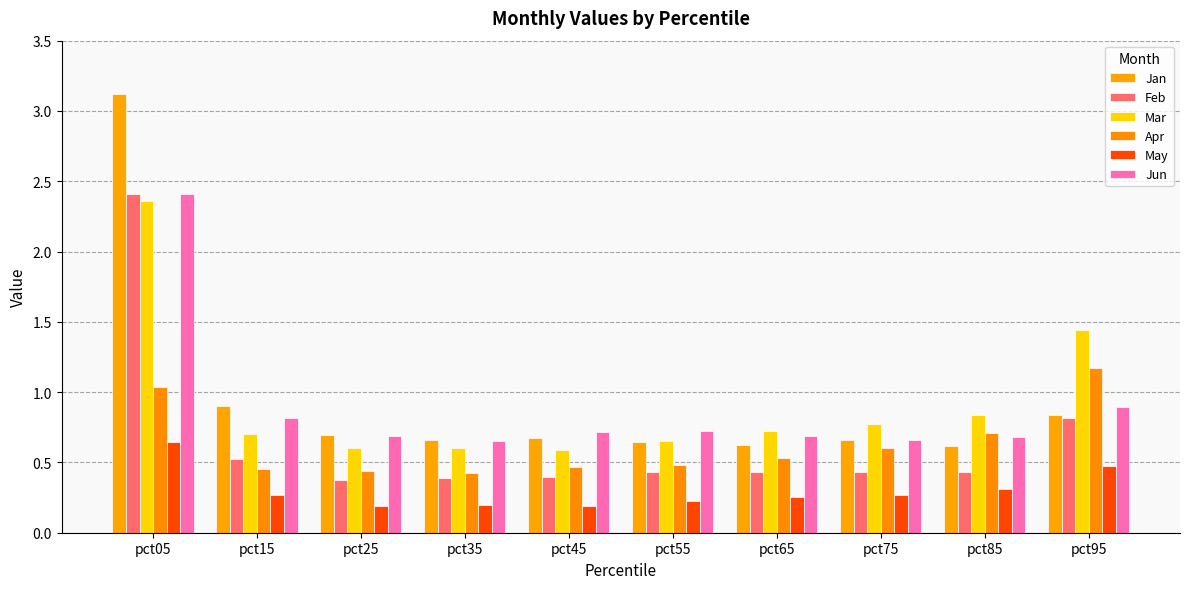

Reading left to right, list all the values displayed in this chart.

Jan: pct05=3.1	pct15=0.9	pct25=0.7	pct35=0.7	pct45=0.7	pct55=0.6	pct65=0.6	pct75=0.7	pct85=0.6	pct95=0.8
Feb: pct05=2.4	pct15=0.5	pct25=0.4	pct35=0.4	pct45=0.4	pct55=0.4	pct65=0.4	pct75=0.4	pct85=0.4	pct95=0.8
Mar: pct05=2.4	pct15=0.7	pct25=0.6	pct35=0.6	pct45=0.6	pct55=0.7	pct65=0.7	pct75=0.8	pct85=0.8	pct95=1.4
Apr: pct05=1.0	pct15=0.5	pct25=0.4	pct35=0.4	pct45=0.5	pct55=0.5	pct65=0.5	pct75=0.6	pct85=0.7	pct95=1.2
May: pct05=0.6	pct15=0.3	pct25=0.2	pct35=0.2	pct45=0.2	pct55=0.2	pct65=0.3	pct75=0.3	pct85=0.3	pct95=0.5
Jun: pct05=2.4	pct15=0.8	pct25=0.7	pct35=0.6	pct45=0.7	pct55=0.7	pct65=0.7	pct75=0.7	pct85=0.7	pct95=0.9